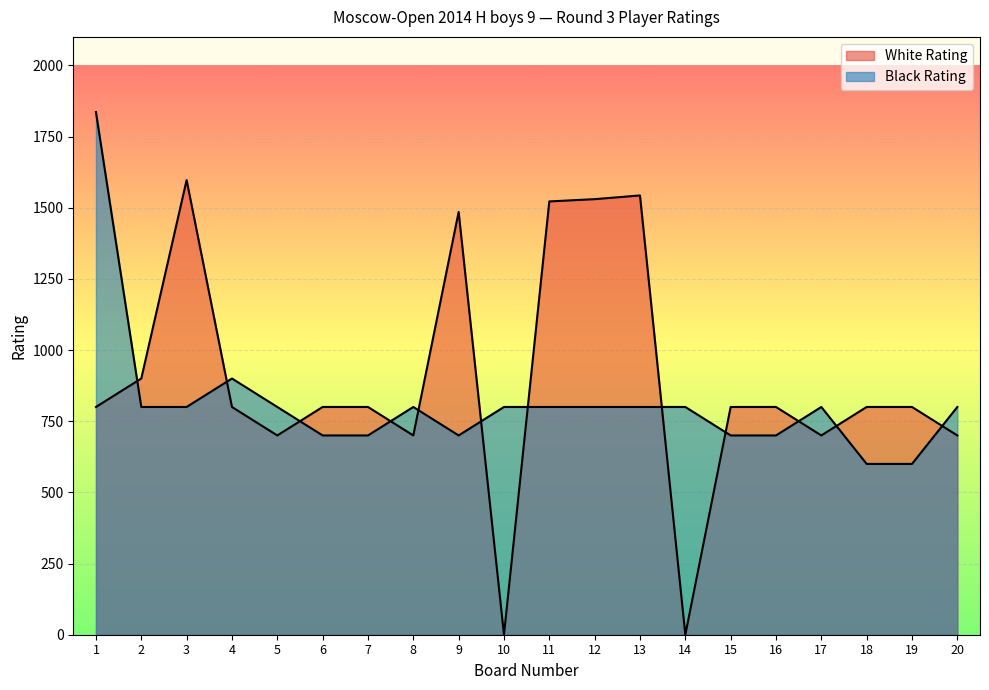

What are all the series names shown in the legend?

White Rating, Black Rating